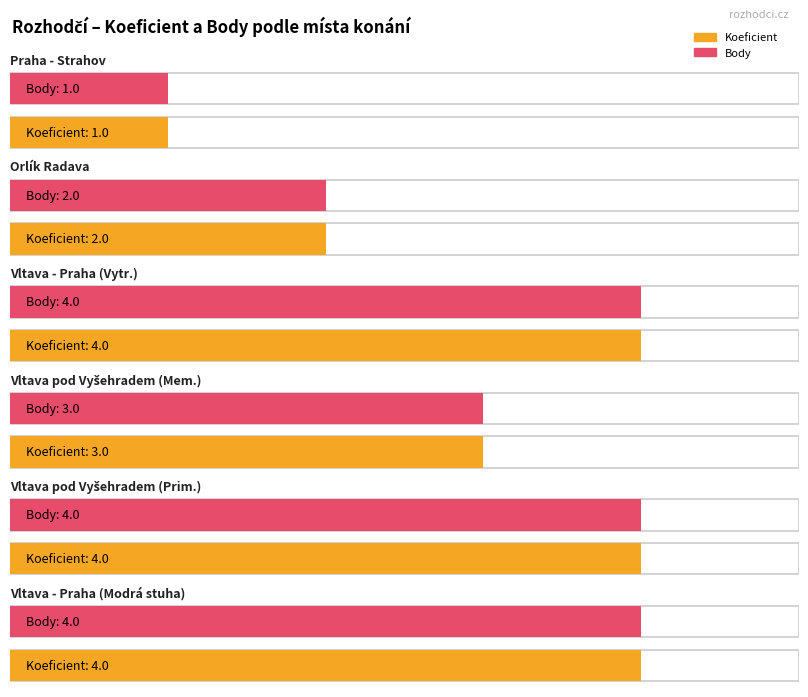

What is the difference between the maximum and minimum values in the Koeficient series?

3